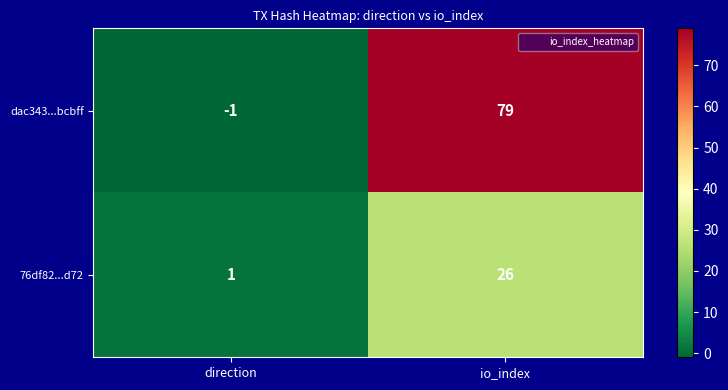

At which label does dac343...bcbff reach its minimum?

direction